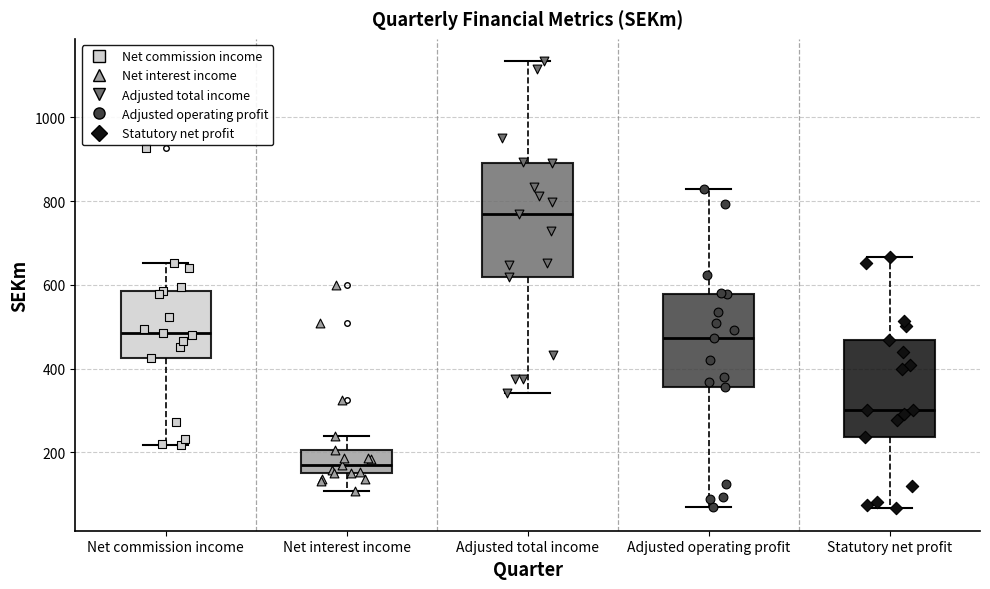

Reading left to right, transcribe this box plot: for each box, give where its median line is, the range the box spans, and where its two whiskers end, as read against the y-axis. The values are not printed on the chart, so give them approximately, as read against the axis.

Net commission income: median 480, box 420 to 580, whiskers 220 to 660
Net interest income: median 180, box 160 to 200, whiskers 100 to 240
Adjusted total income: median 760, box 620 to 900, whiskers 340 to 1140
Adjusted operating profit: median 480, box 360 to 580, whiskers 60 to 820
Statutory net profit: median 300, box 240 to 460, whiskers 60 to 660